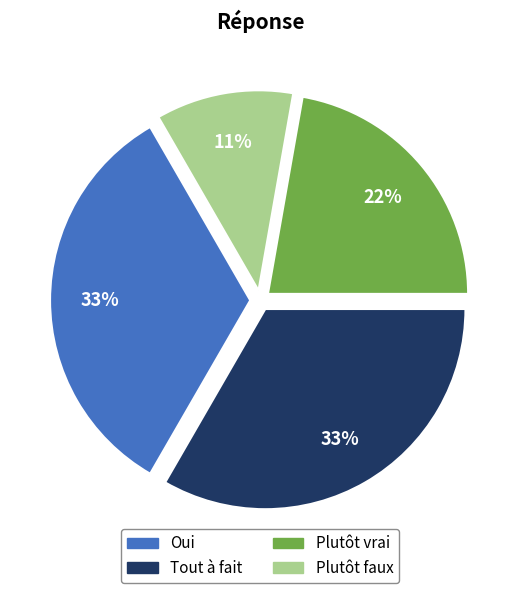

Is the sum of Plutôt faux and Tout à fait greater than half?

No